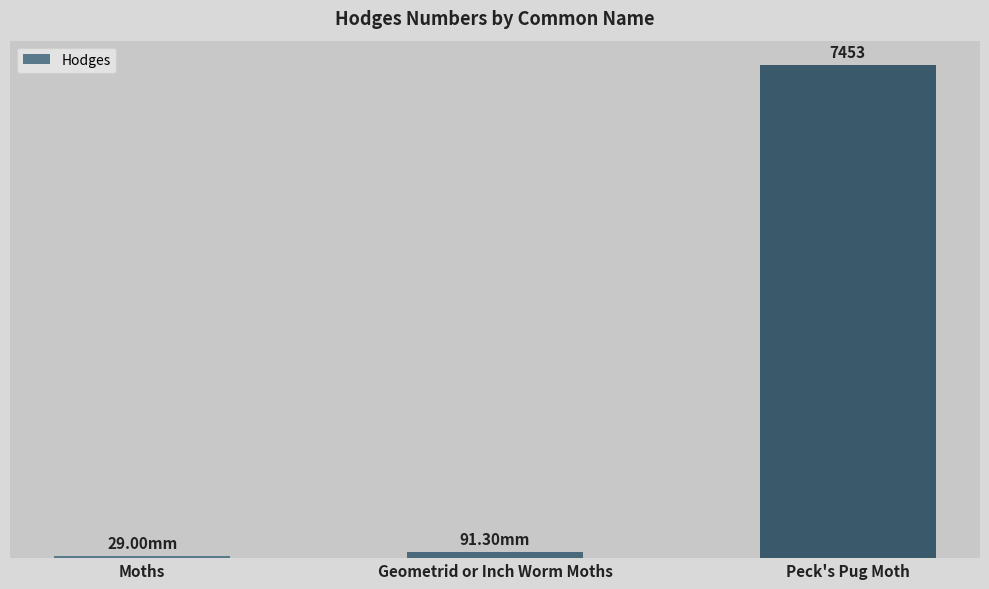

Are the bars horizontal?

No